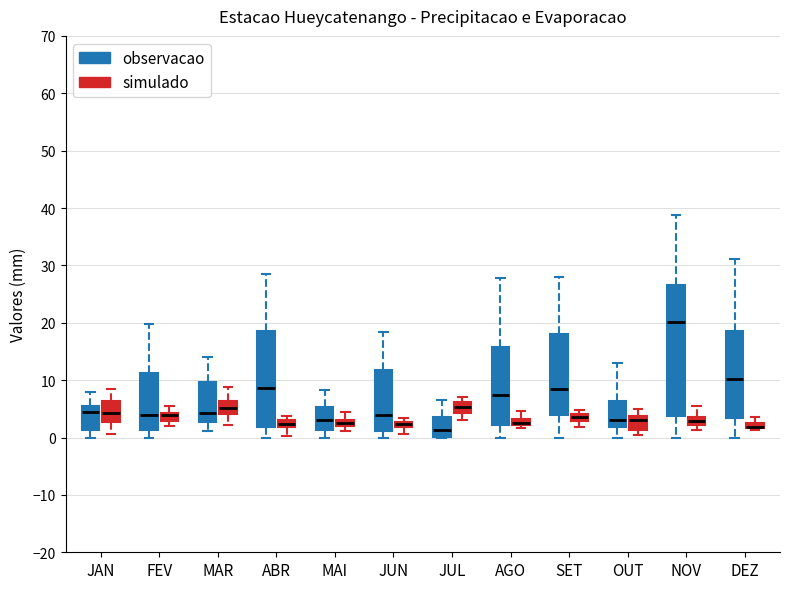

Where is the lower edge of the box for JUL (observacao) on the y-axis? The values are not printed on the chart, so give them approximately, as read against the axis.

0